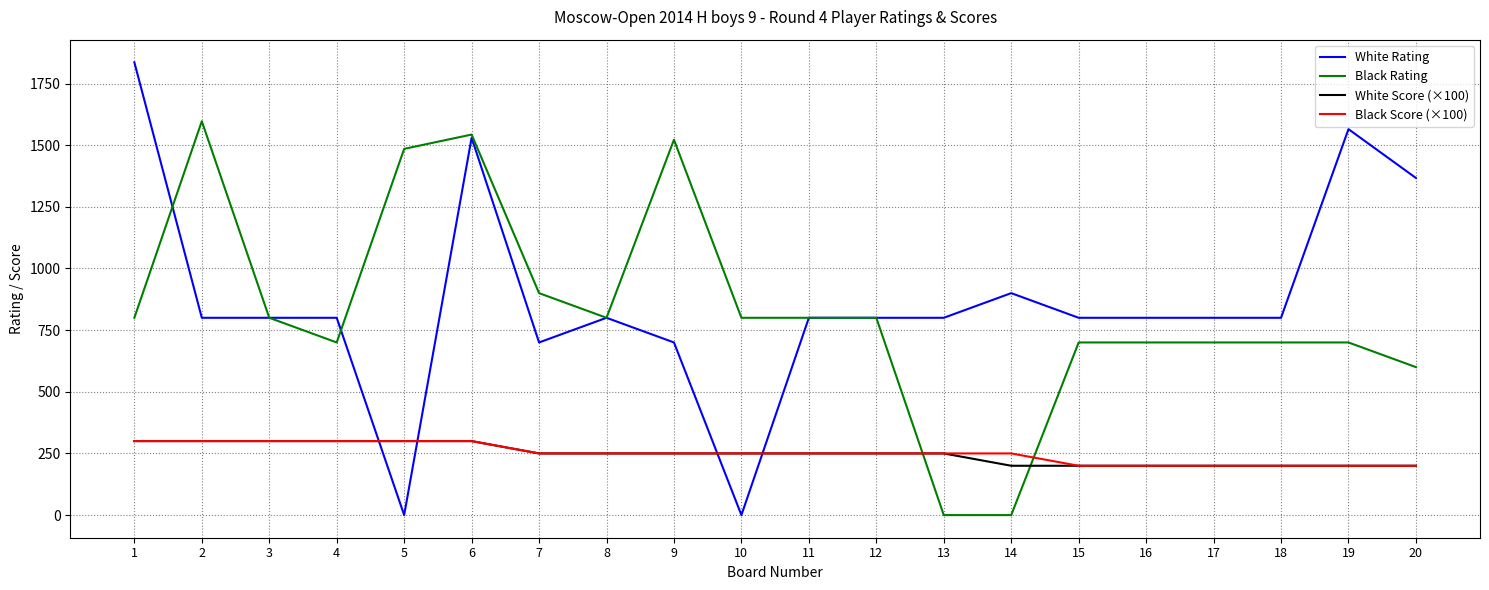

Is the value of White Rating at 14 greater than the value of White Score (×100) at 12?

Yes